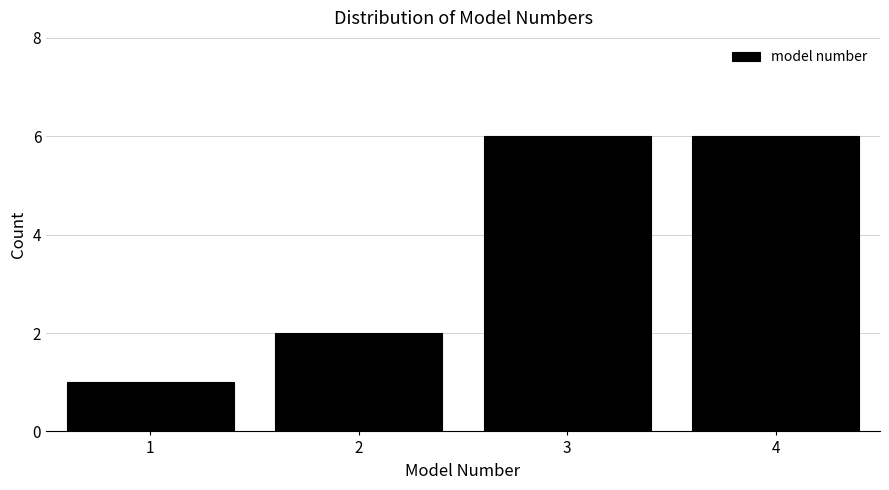

Reading left to right, extract all data points from this chart.

1=1	2=2	3=6	4=6